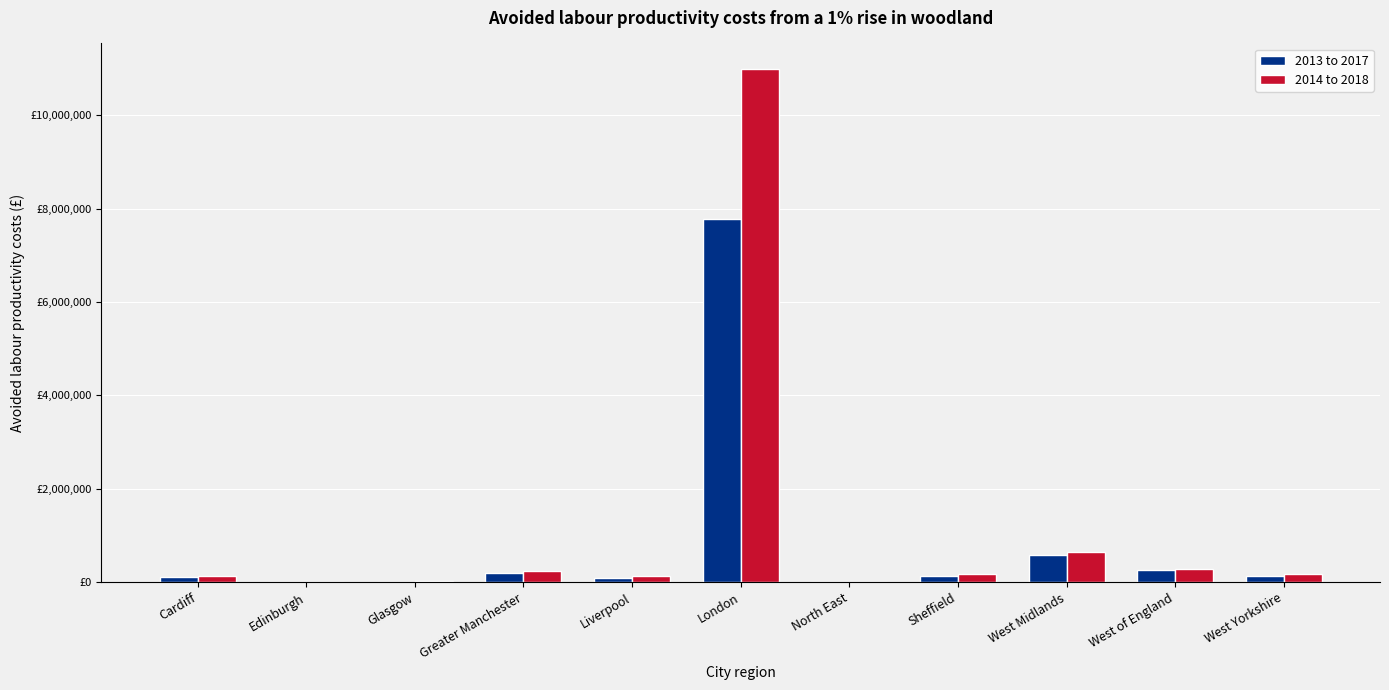

Are the bars horizontal?

No